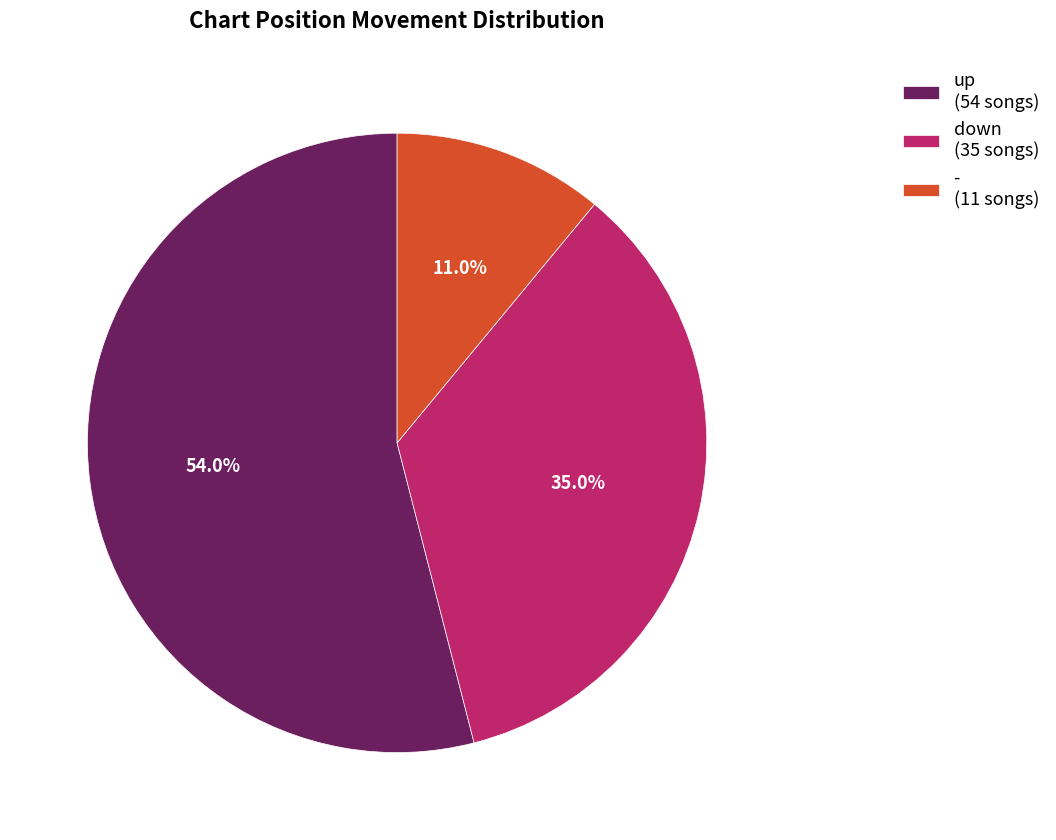

What is the smallest slice in the pie chart?

-